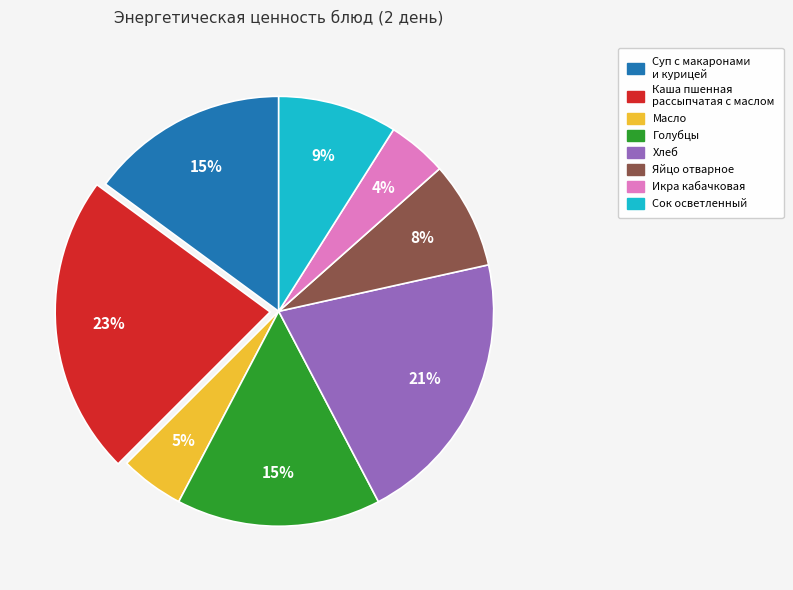

Which has a higher value, Сок осветленный or Икра кабачковая?

Сок осветленный